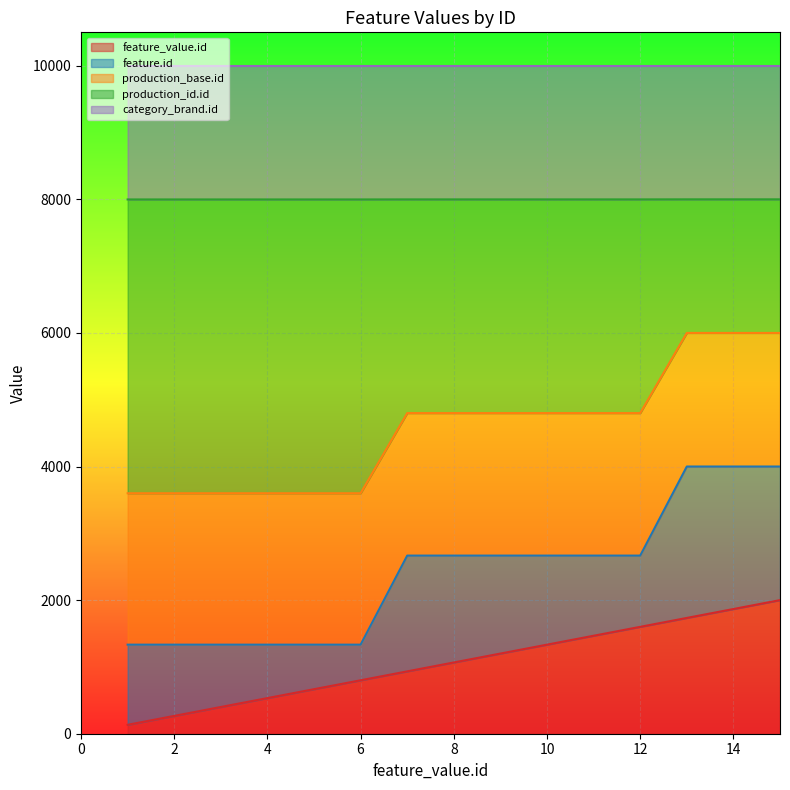

The value of feature_value.id at 8 is 1066.7. True or false?

True